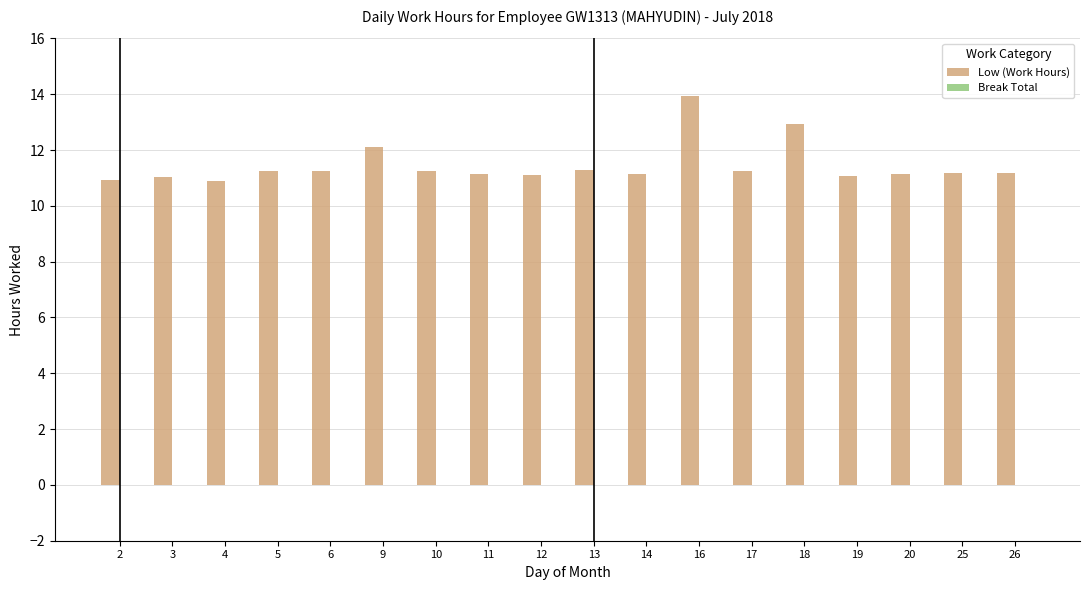

True or false: the data shows 10.9 at 4.

True